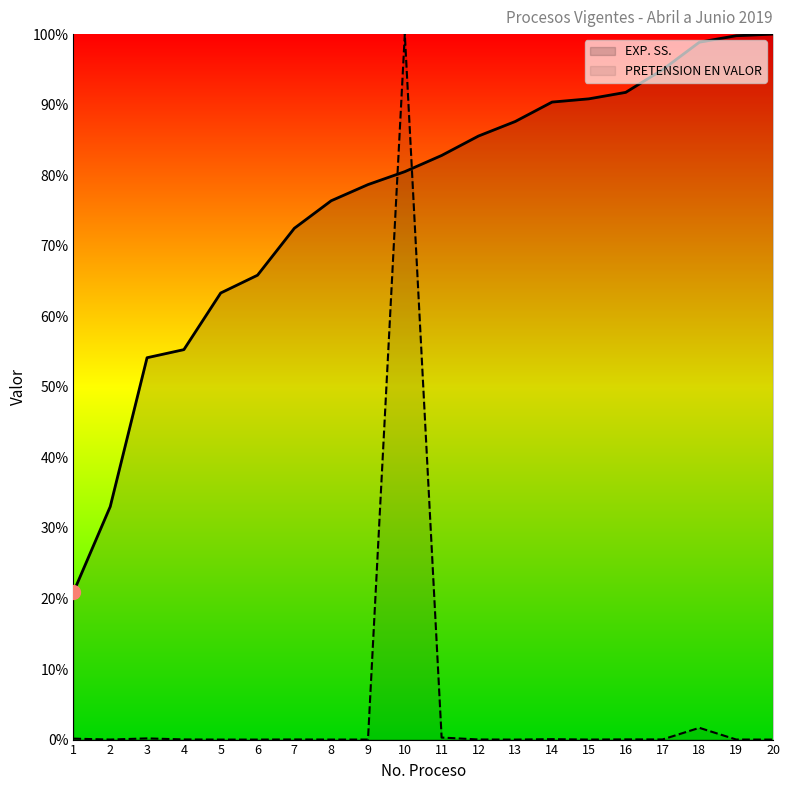

Reading left to right, transcribe all the data shown in this chart.

EXP. SS.: 1=20.9	2=33.0	3=54.1	4=55.3	5=63.3	6=65.8	7=72.5	8=76.4	9=78.7	10=80.5	11=82.8	12=85.6	13=87.6	14=90.4	15=90.8	16=91.7	17=95.0	18=98.9	19=99.8	20=100.0
PRETENSION EN VALOR: 1=0.1	2=0.0	3=0.2	4=0.0	5=0.0	6=0.0	7=0.0	8=0.0	9=0.0	10=100.0	11=0.3	12=0.0	13=0.0	14=0.1	15=0.0	16=0.0	17=0.0	18=1.7	19=0.0	20=0.0